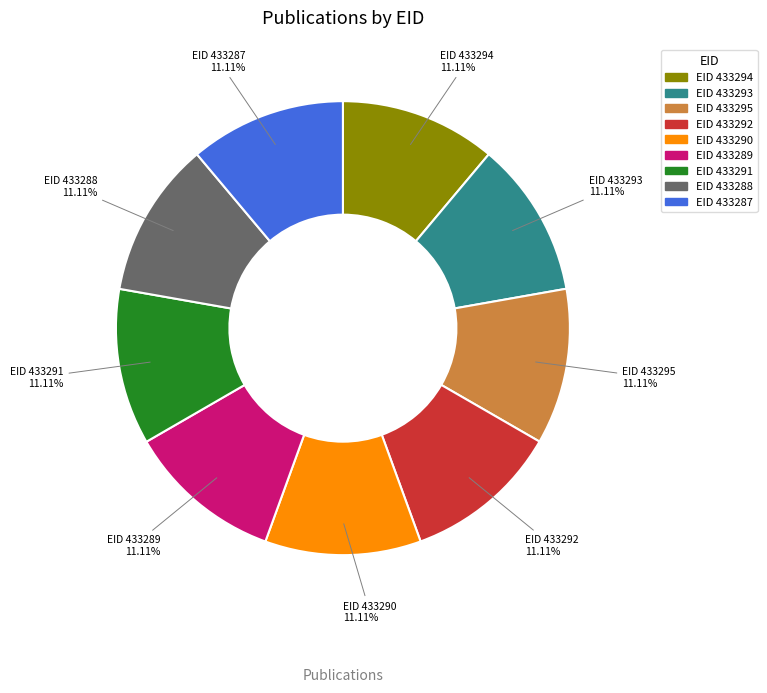

Is there a majority slice in this chart?

No